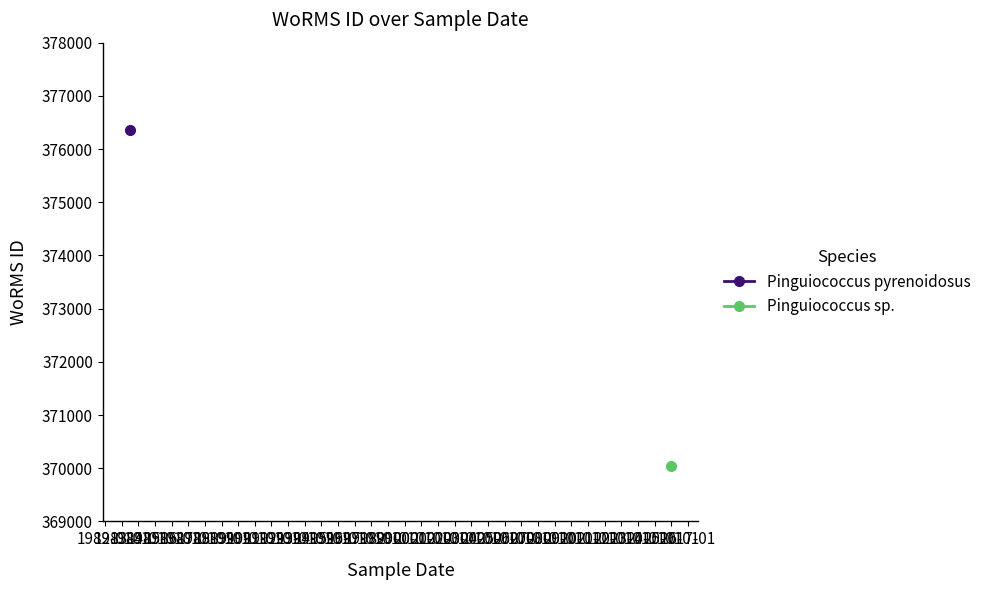

Approximately how many times larger is the value at 1983-07-01 compared to 2015-12-26?

1.0